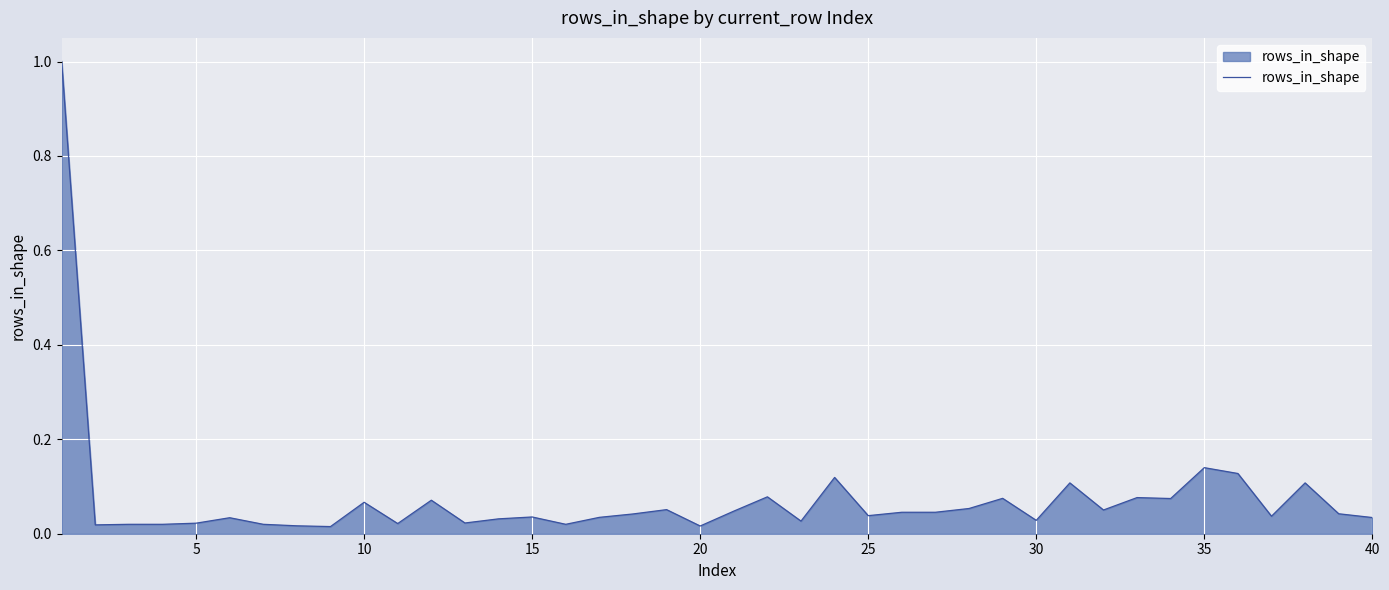

What is the maximum value shown in the chart?

1.0